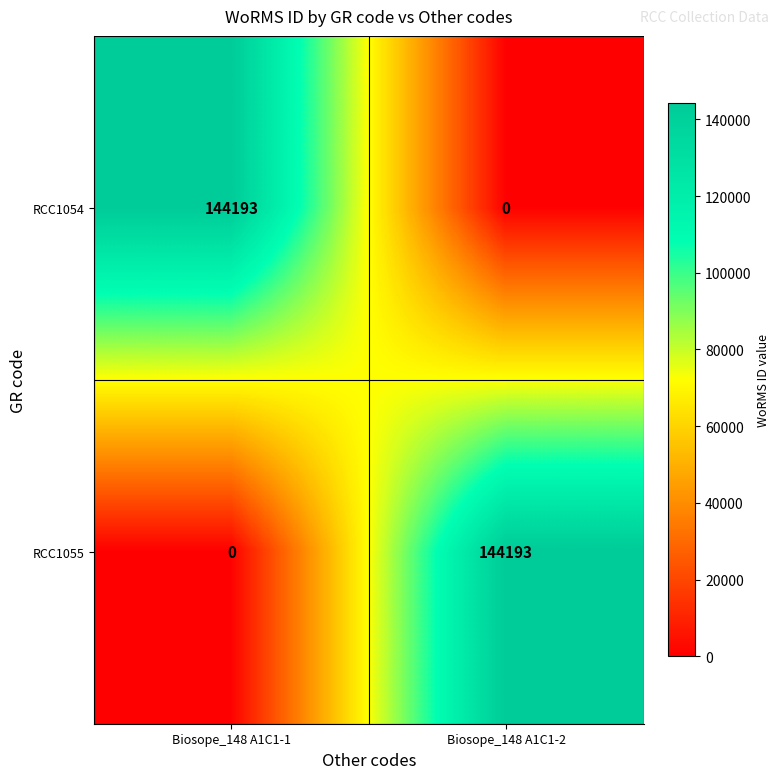

What is the maximum value for RCC1055?

144193